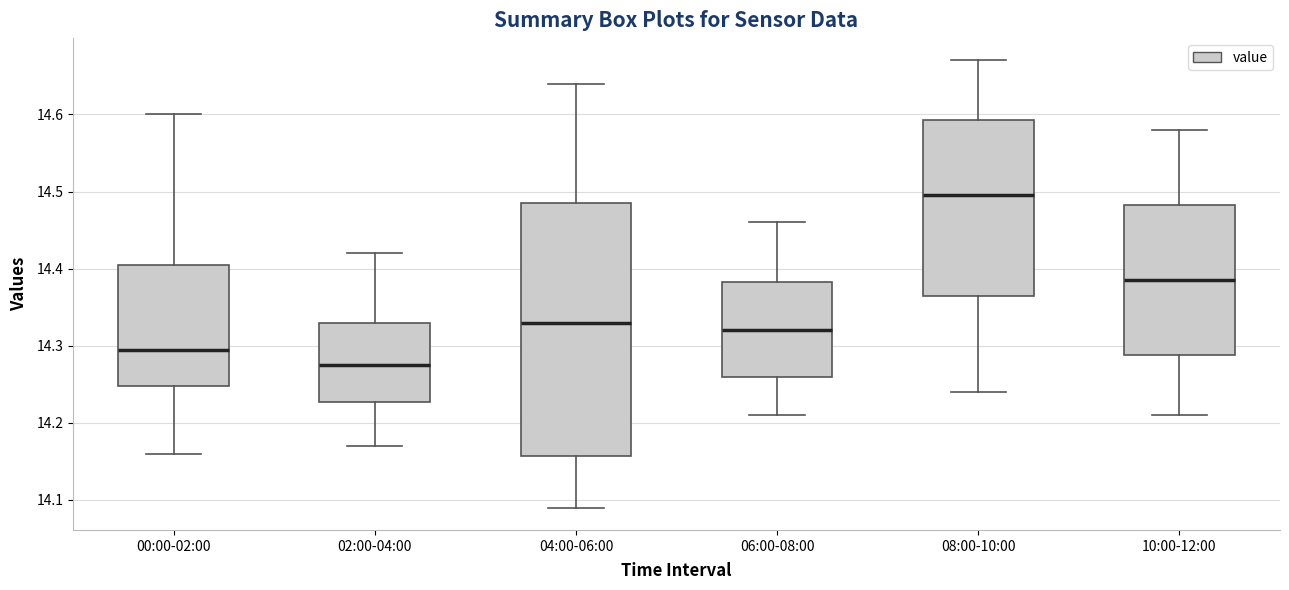

Comparing the boxes themselves (not the whiskers), which one is the tallest?

04:00-06:00